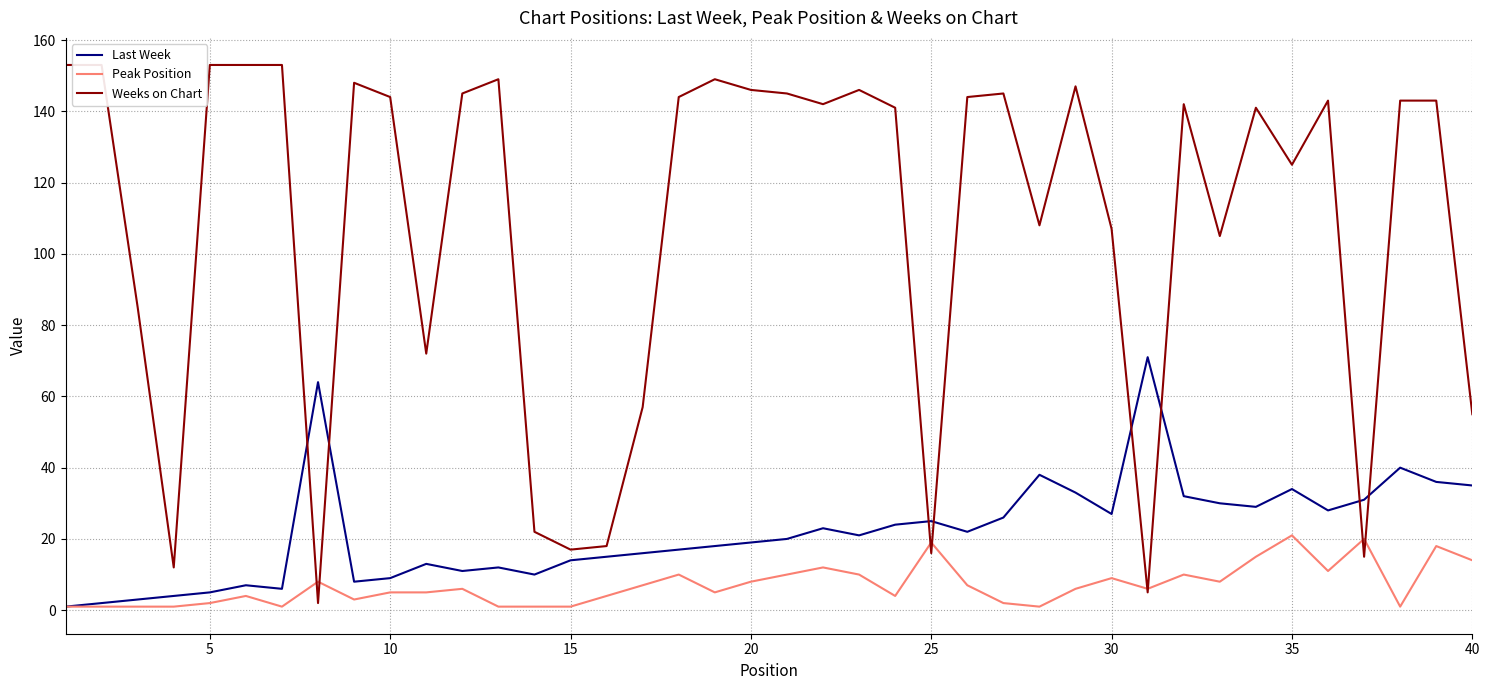

True or false: Weeks on Chart and Peak Position intersect in this chart.

True